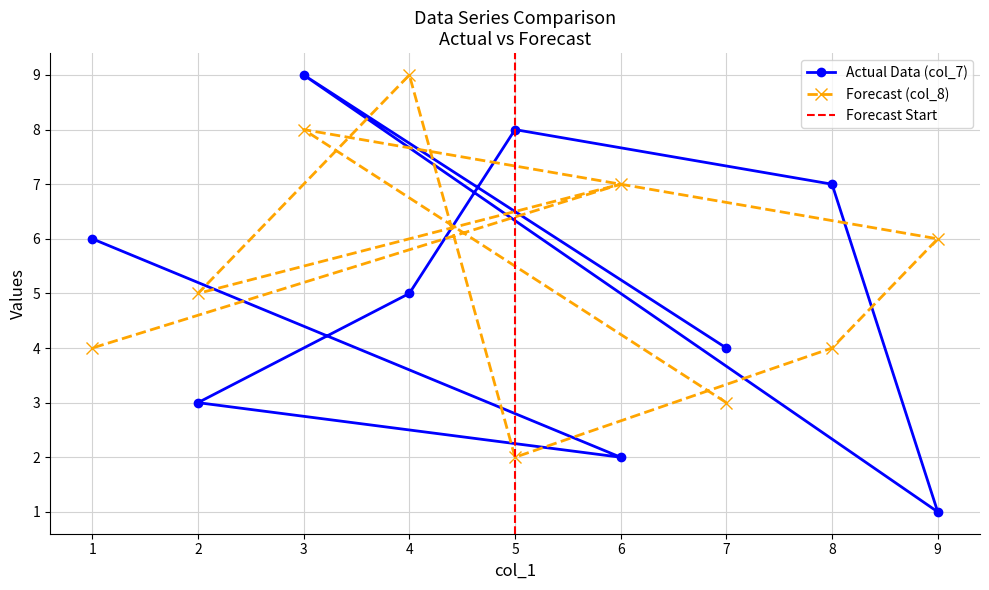

True or false: Forecast (col_8) has a value of 2 at 1.

False